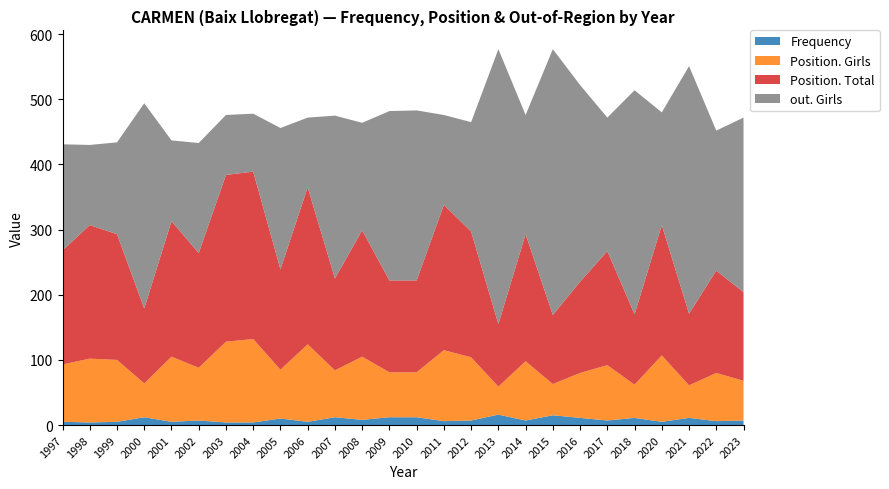

Reading left to right, list all the values displayed in this chart.

Frequency: 1997=5	1998=4	1999=5	2000=12	2001=5	2002=7	2003=4	2004=4	2005=10	2006=5	2007=12	2008=8	2009=12	2010=12	2011=6	2012=7	2013=16	2014=7	2015=15	2016=11	2017=7	2018=11	2020=5	2021=11	2022=6	2023=7
Position. Girls: 1997=88	1998=98	1999=95	2000=52	2001=100	2002=81	2003=124	2004=128	2005=75	2006=119	2007=72	2008=97	2009=69	2010=69	2011=109	2012=97	2013=43	2014=91	2015=48	2016=69	2017=85	2018=51	2020=102	2021=50	2022=74	2023=61
Position. Total: 1997=175	1998=205	1999=193	2000=115	2001=208	2002=176	2003=256	2004=257	2005=154	2006=241	2007=141	2008=194	2009=141	2010=141	2011=223	2012=193	2013=96	2014=195	2015=106	2016=140	2017=175	2018=108	2020=200	2021=110	2022=157	2023=136
out. Girls: 1997=163	1998=123	1999=141	2000=315	2001=124	2002=169	2003=92	2004=89	2005=217	2006=107	2007=250	2008=165	2009=260	2010=261	2011=138	2012=168	2013=422	2014=183	2015=408	2016=302	2017=205	2018=344	2020=173	2021=380	2022=215	2023=268